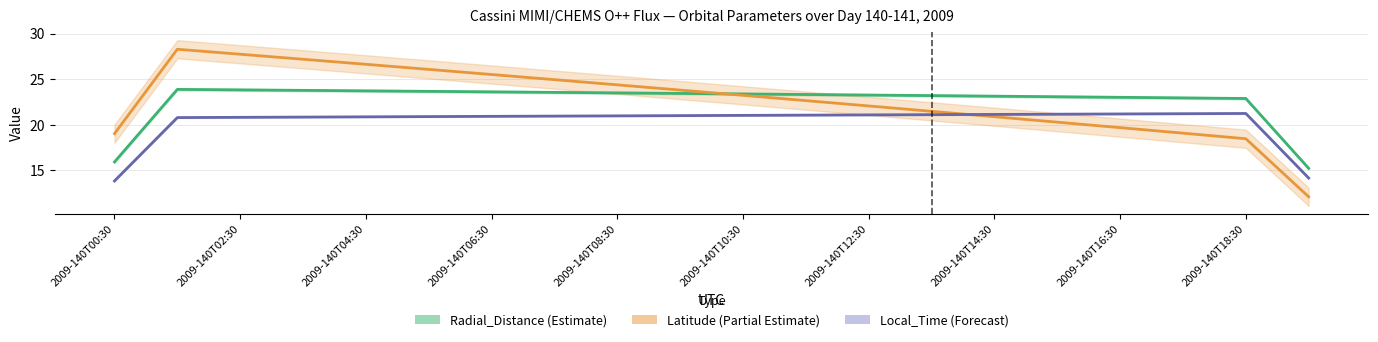

At how many categories does at least one series exceed 25?

6